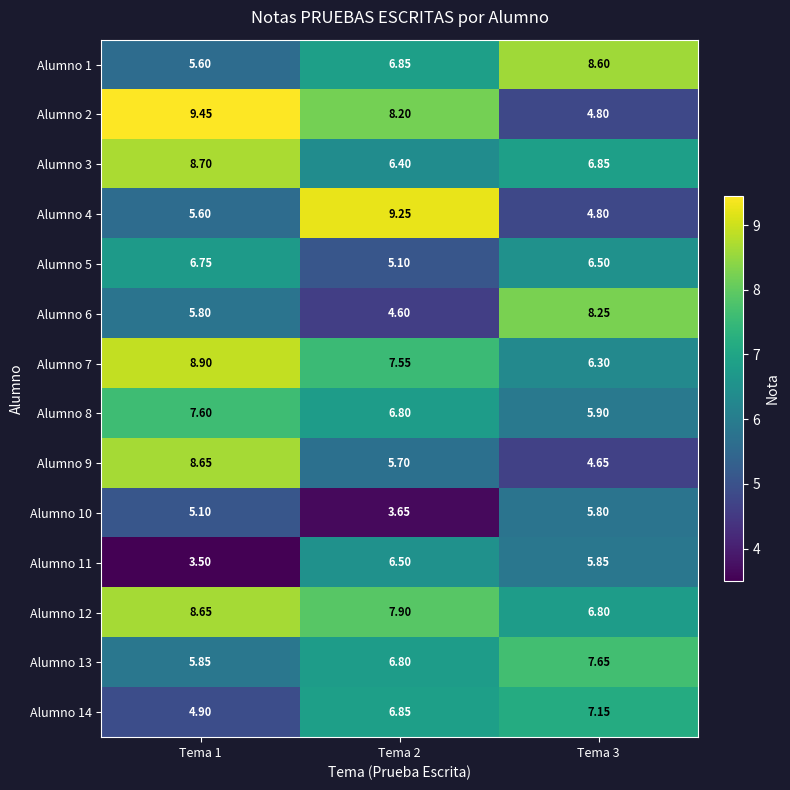

Is the value of Alumno 7 at Tema 1 greater than the value of Alumno 9 at Tema 2?

Yes